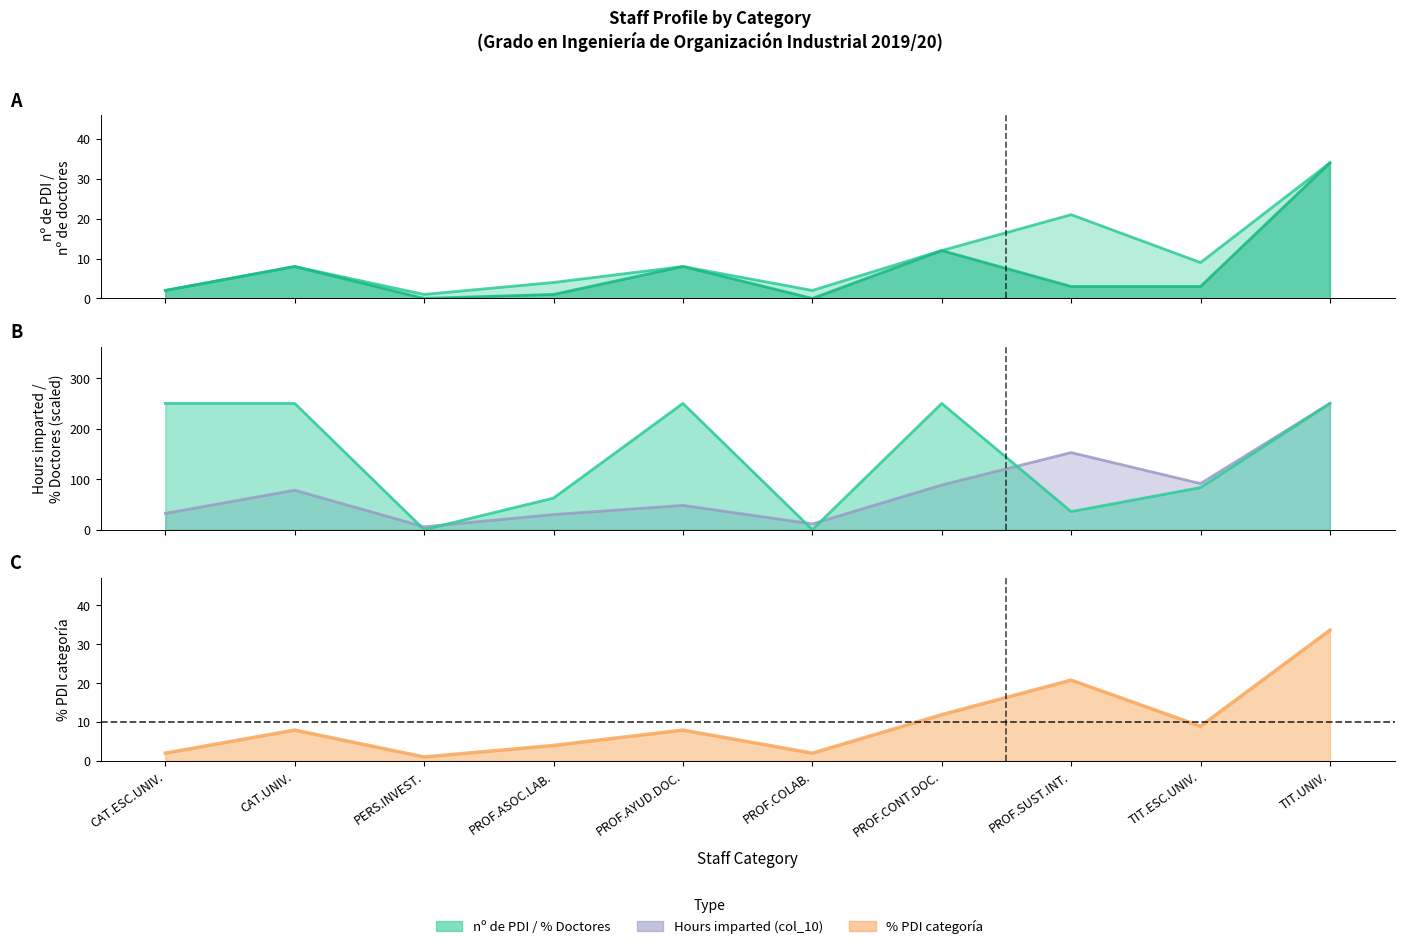

Reading right to left, transcribe all the data shown in this chart.

nº de doctores: 34.0	3.0	3.0	12.0	0.0	8.0	1.0	0.0	8.0	2.0
nº de PDI: 34.0	9.0	21.0	12.0	2.0	8.0	4.0	1.0	8.0	2.0
% Doctores: 250.5	83.5	35.8	250.5	0.0	250.5	62.6	0.0	250.5	250.5
% PDI categoría: 33.7	8.9	20.8	11.9	2.0	7.9	4.0	1.0	7.9	2.0
col_10: 250.5	91.4	152.9	88.5	11.3	48.1	30.0	5.6	78.2	32.2